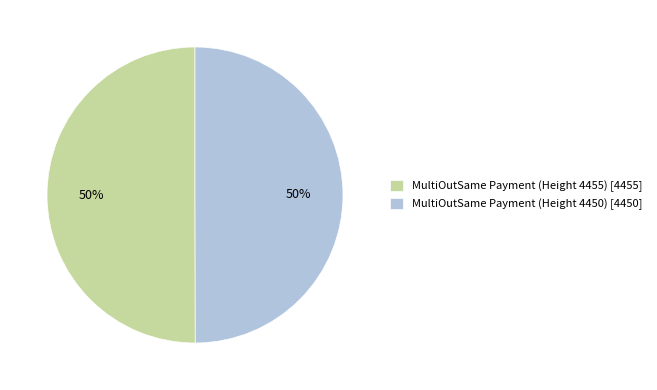

Is the sum of MultiOutSame Payment (Height 4450) and MultiOutSame Payment (Height 4455) greater than half?

Yes